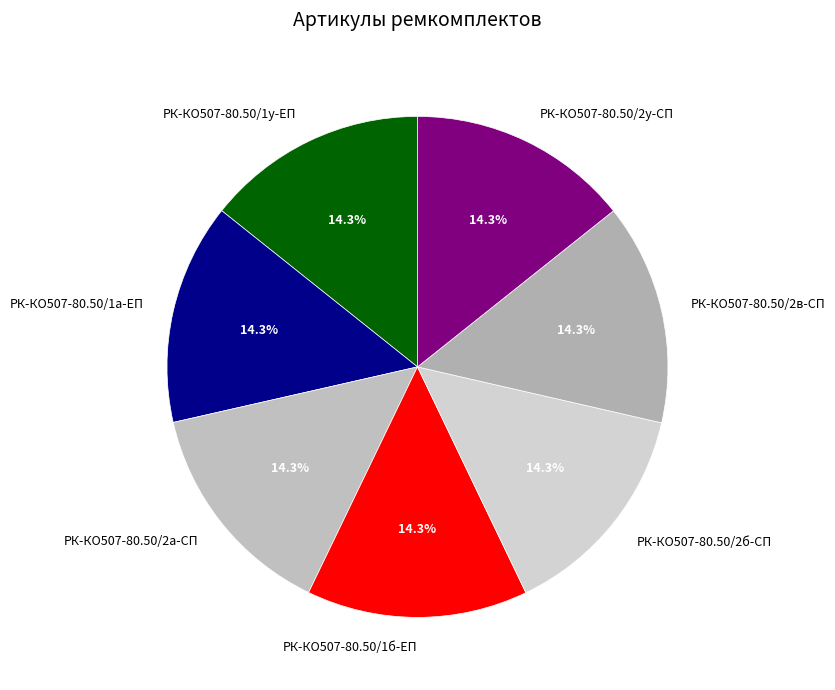

How many segments does this pie chart have?

7